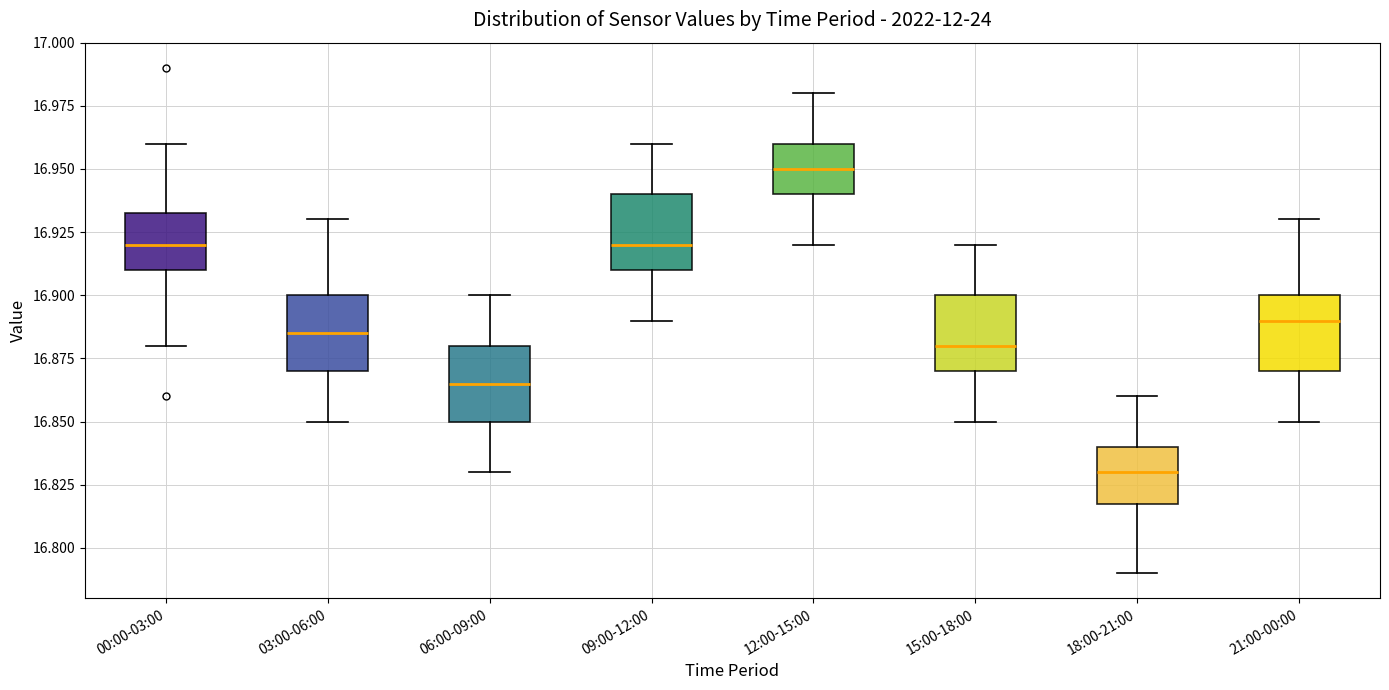

Reading left to right, transcribe this box plot: for each box, give where its median line is, the range the box spans, and where its two whiskers end, as read against the y-axis. The values are not printed on the chart, so give them approximately, as read against the axis.

00:00-03:00: median 16.920, box 16.910 to 16.935, whiskers 16.880 to 16.960
03:00-06:00: median 16.885, box 16.870 to 16.900, whiskers 16.850 to 16.930
06:00-09:00: median 16.865, box 16.850 to 16.880, whiskers 16.830 to 16.900
09:00-12:00: median 16.920, box 16.910 to 16.940, whiskers 16.890 to 16.960
12:00-15:00: median 16.950, box 16.940 to 16.960, whiskers 16.920 to 16.980
15:00-18:00: median 16.880, box 16.870 to 16.900, whiskers 16.850 to 16.920
18:00-21:00: median 16.830, box 16.820 to 16.840, whiskers 16.790 to 16.860
21:00-00:00: median 16.890, box 16.870 to 16.900, whiskers 16.850 to 16.930